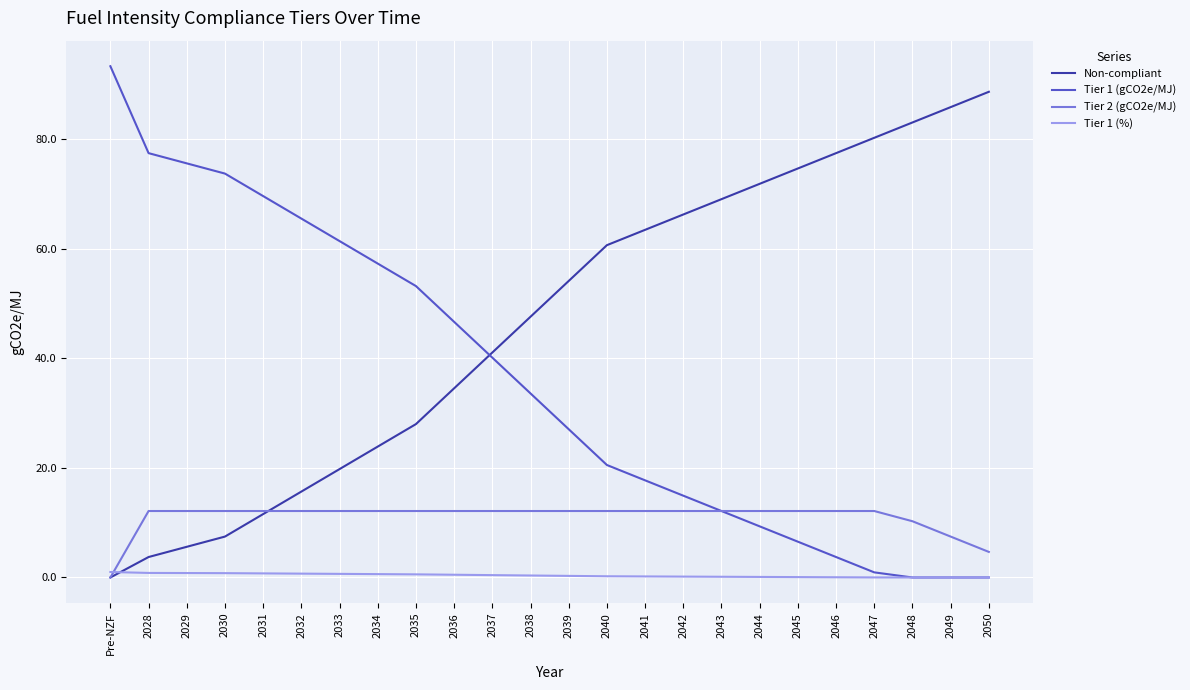

Which category has the highest value across all series?

Pre-NZF